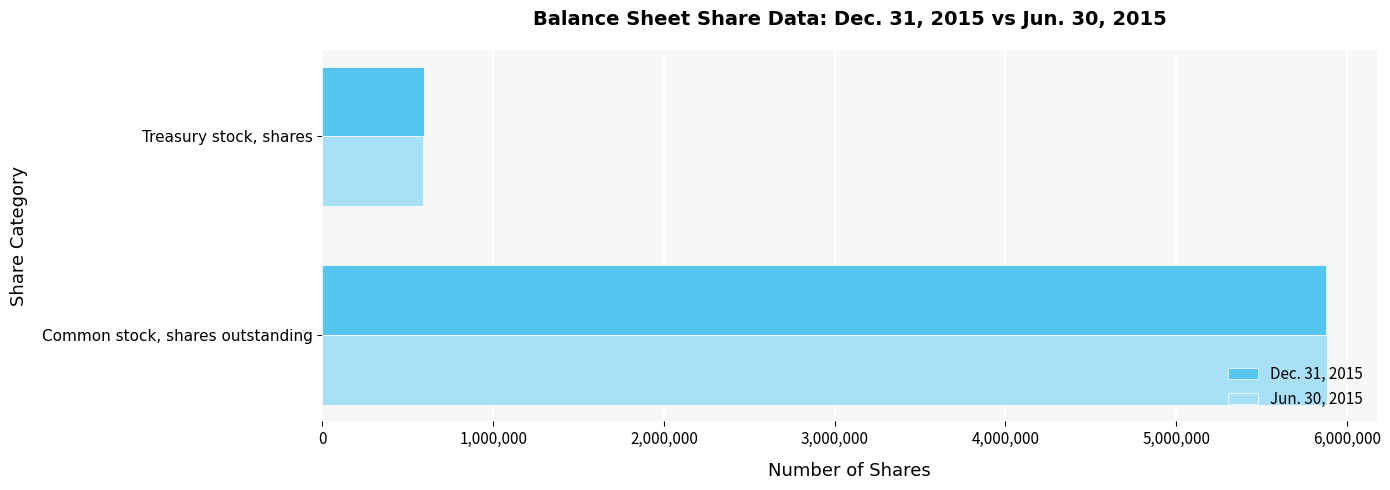

What is the smallest value displayed?

589899